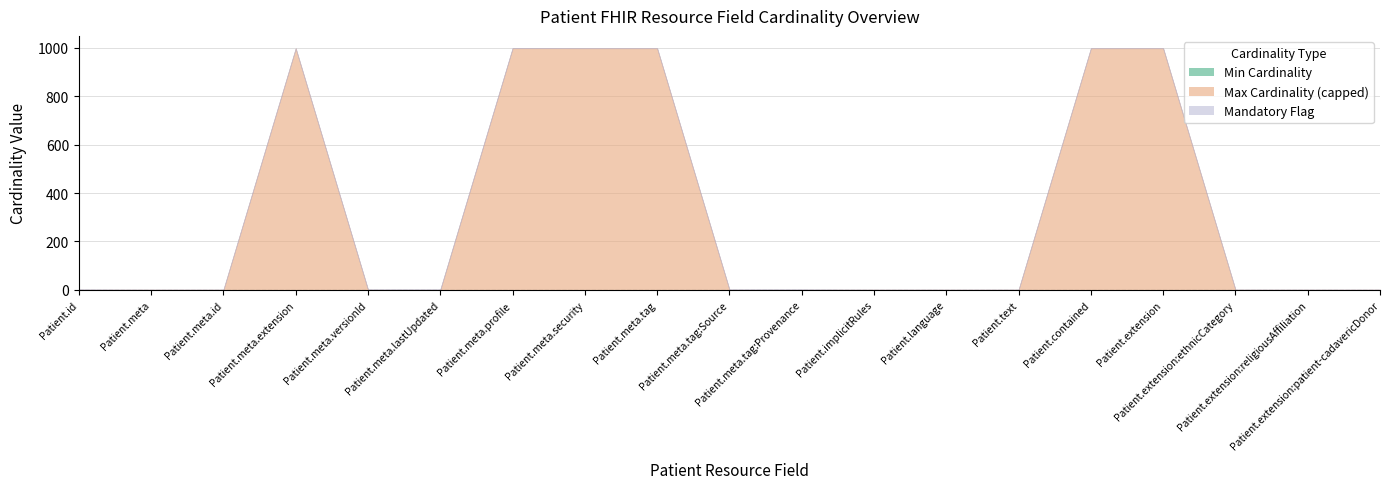

What is the value of the Mandatory Flag point at the 5th from the left?

1